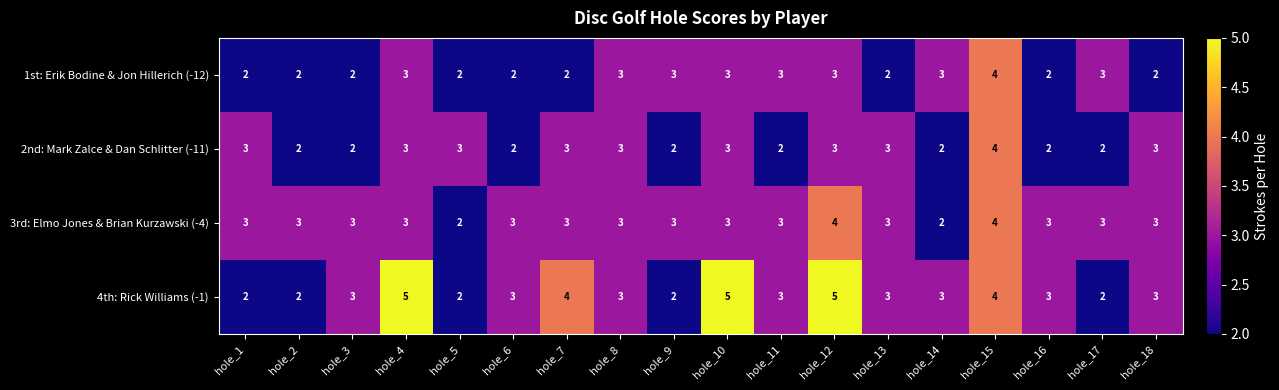

How many 3rd: Elmo Jones & Brian Kurzawski (-4) values are between 3 and 4?

16